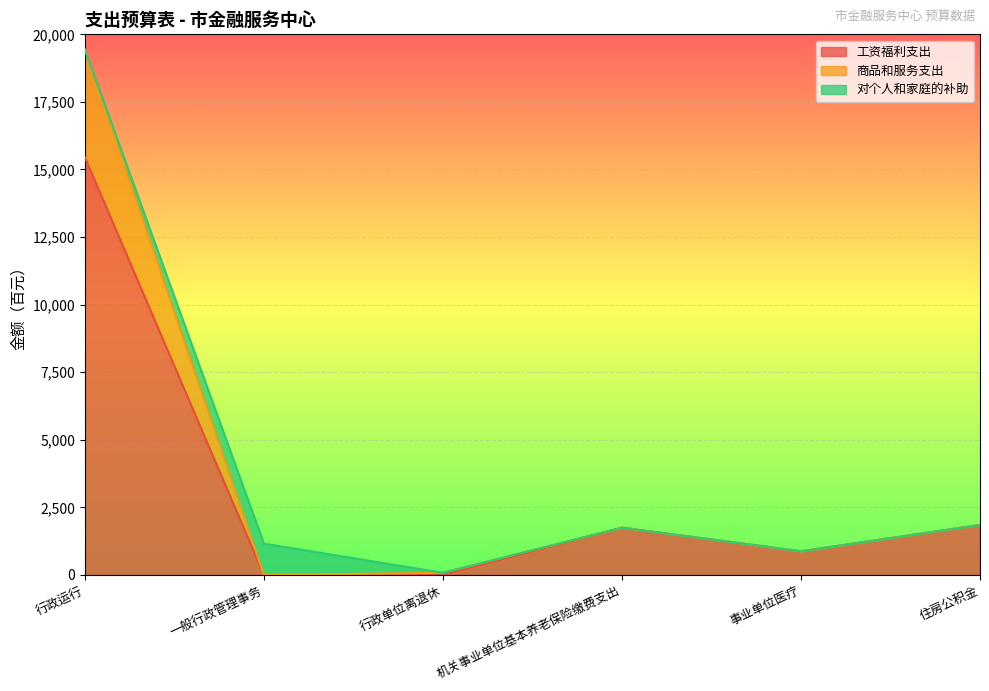

True or false: 工资福利支出 and 商品和服务支出 cross at least once.

False